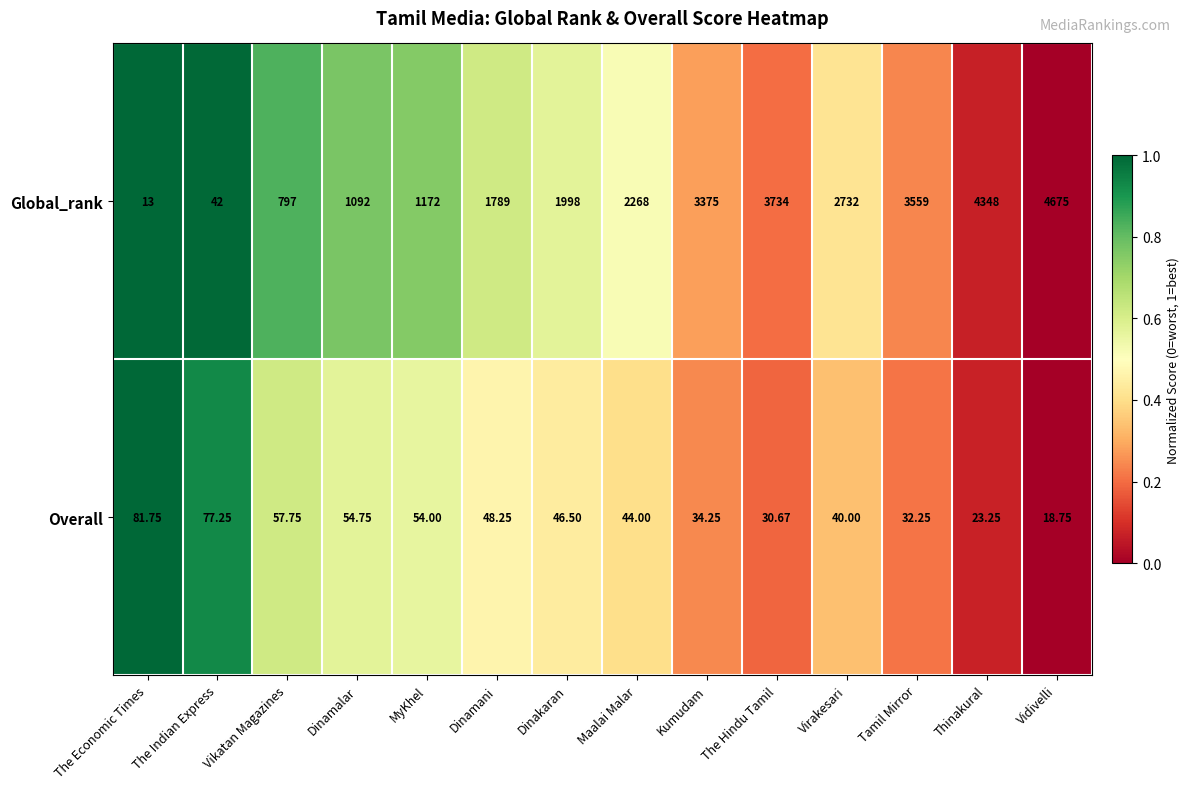

Count the number of data series in this chart.

2